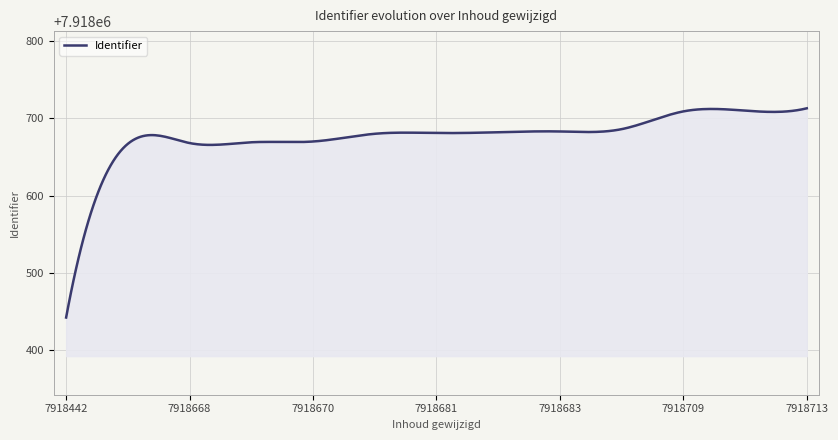

What is the minimum value shown in the chart?

7918442.0